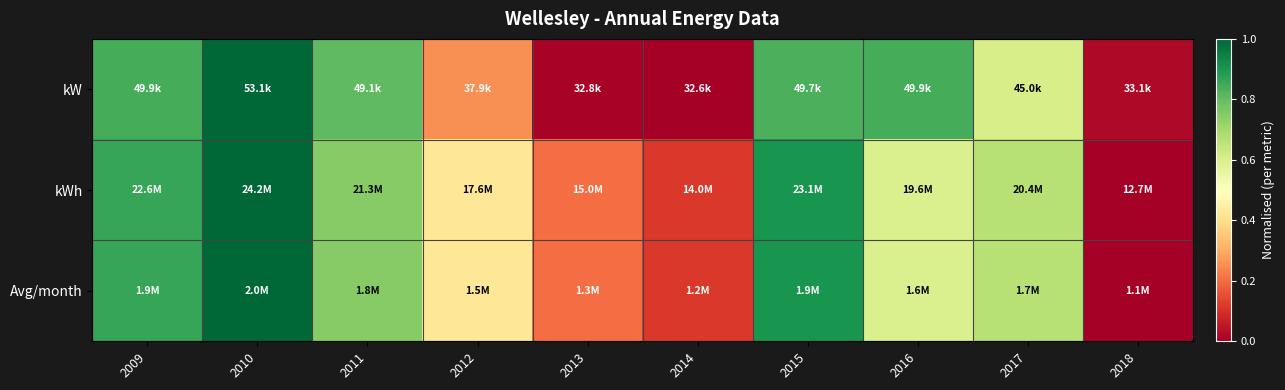

Reading right to left, what are all the values shown in this chart?

kW: 2018=0.0	2017=0.6	2016=0.8	2015=0.8	2014=0.0	2013=0.0	2012=0.3	2011=0.8	2010=1.0	2009=0.8
kWh: 2018=0.0	2017=0.7	2016=0.6	2015=0.9	2014=0.1	2013=0.2	2012=0.4	2011=0.7	2010=1.0	2009=0.9
Avg/month: 2018=0.0	2017=0.7	2016=0.6	2015=0.9	2014=0.1	2013=0.2	2012=0.4	2011=0.7	2010=1.0	2009=0.9